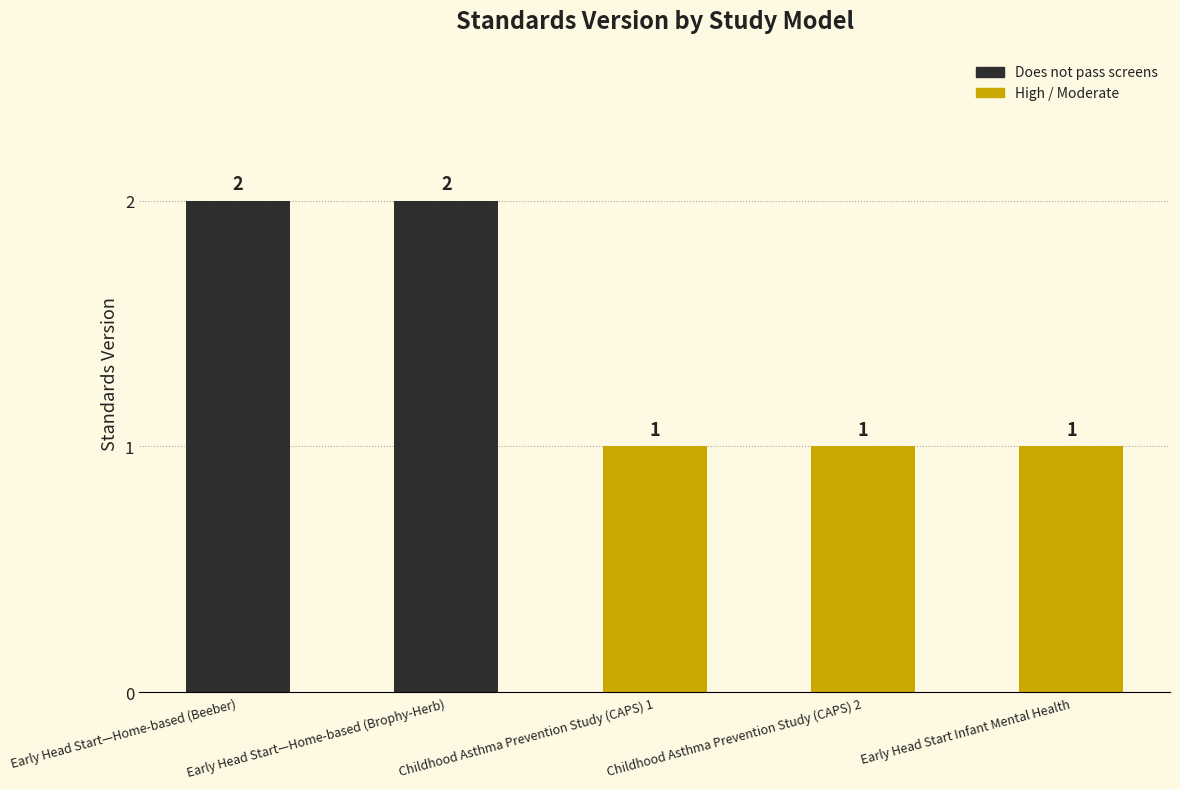

True or false: Does not pass screens has a value of 2 at Early Head Start—Home-based (Beeber).

True